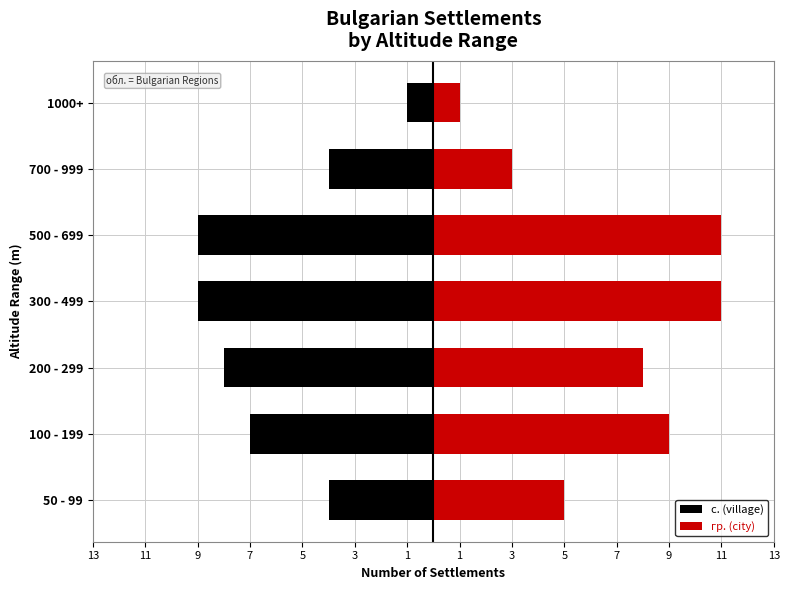

What is the value of the гр. (city) bar at the 6th from the left?

3